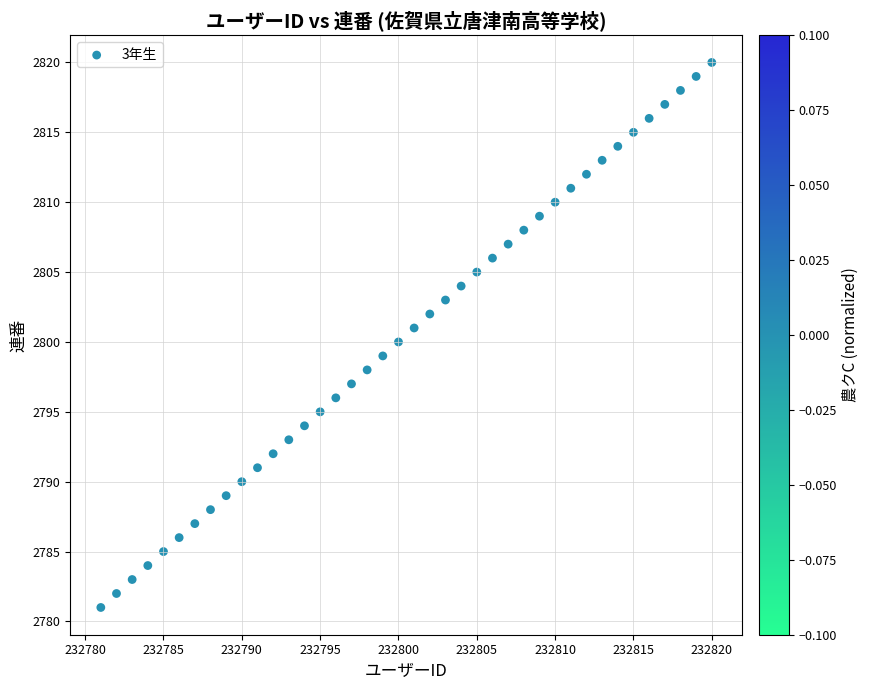

What is the range of Y values (max minus min)?

39